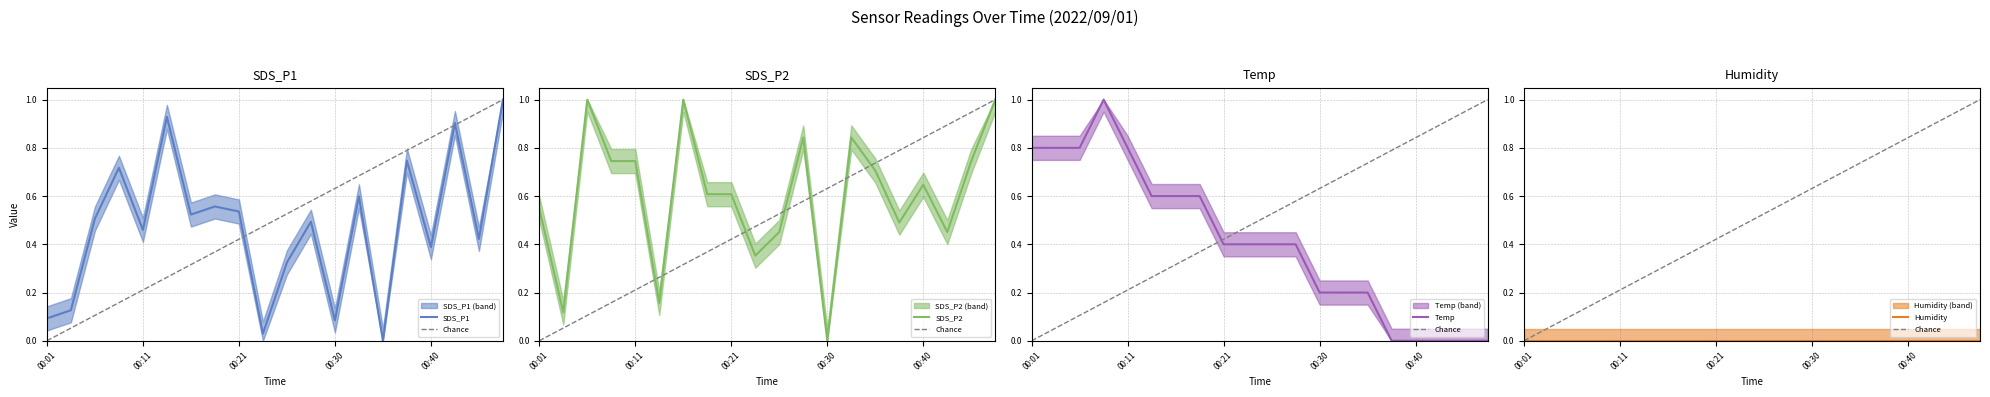

What is the total value across all series at 00:43?

1.4